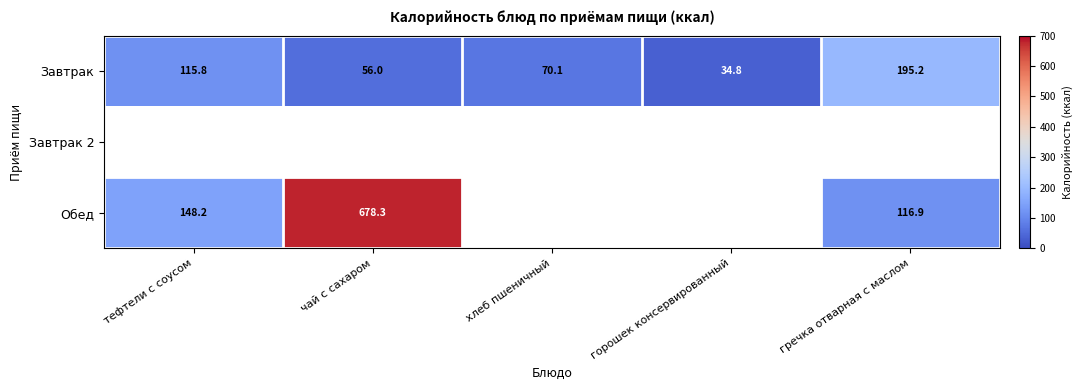

At which label does Завтрак first exceed 70?

тефтели с соусом